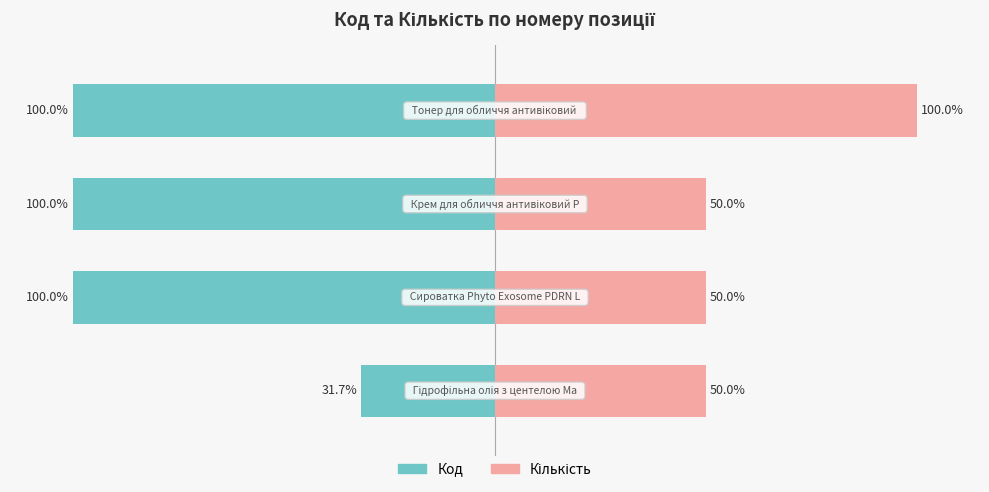

What is the difference between the highest and lowest values at 1?

150.0